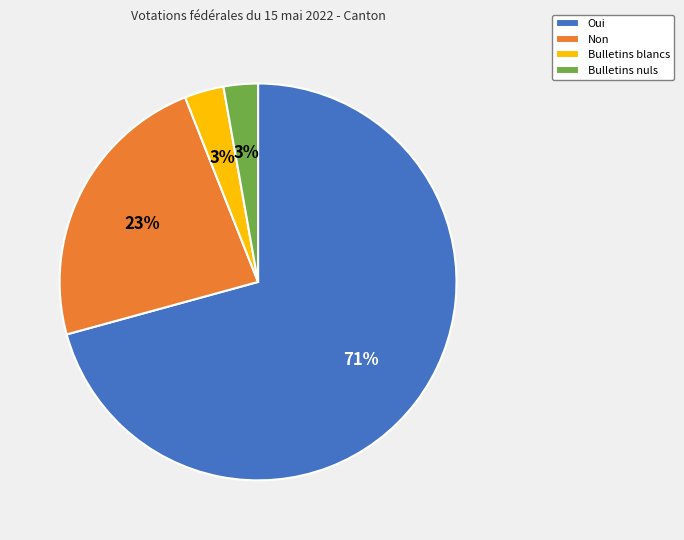

What percentage is the Oui slice, to the nearest percent?

71%